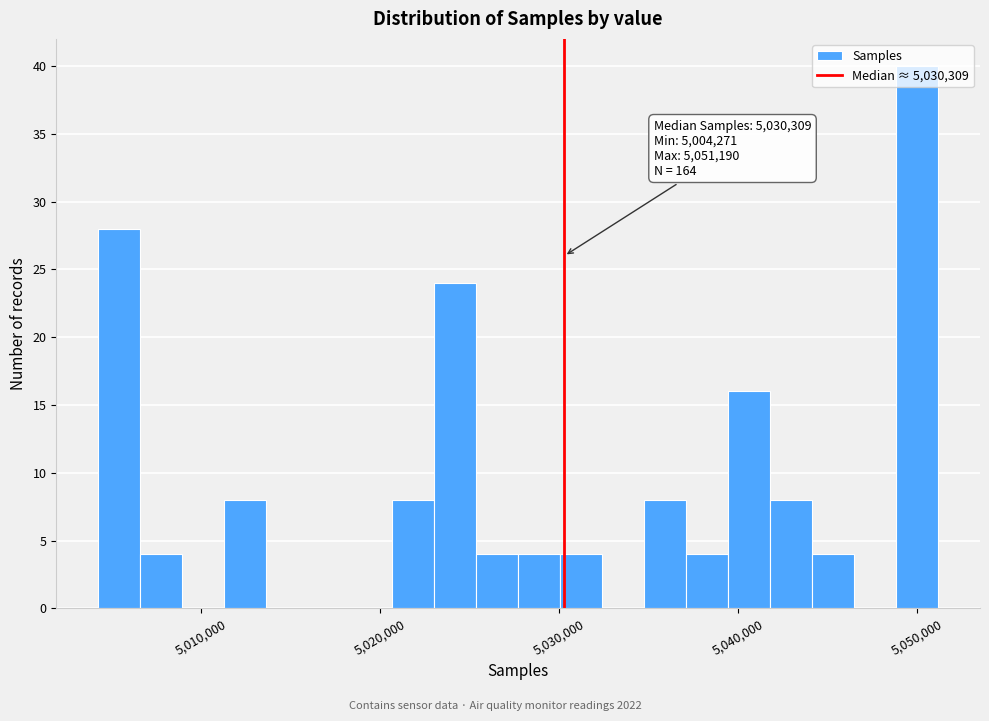

Around what value on the x-axis is the tallest bar? Give the approximate position of its centre, as read against the axis.

5050000